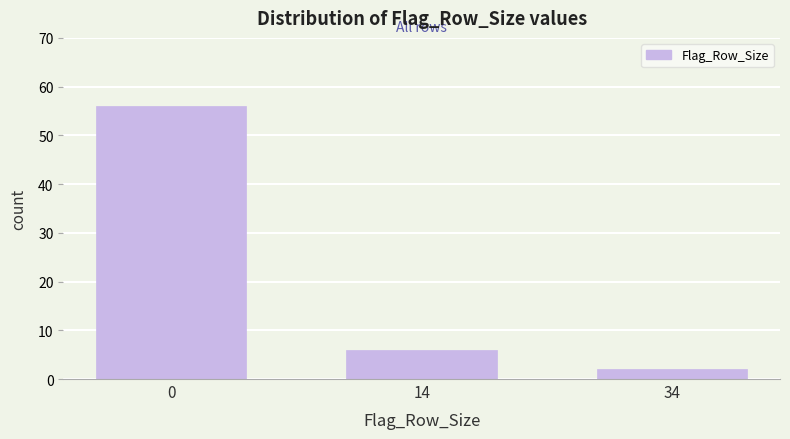

Reading left to right, transcribe all the data shown in this chart.

56	6	2